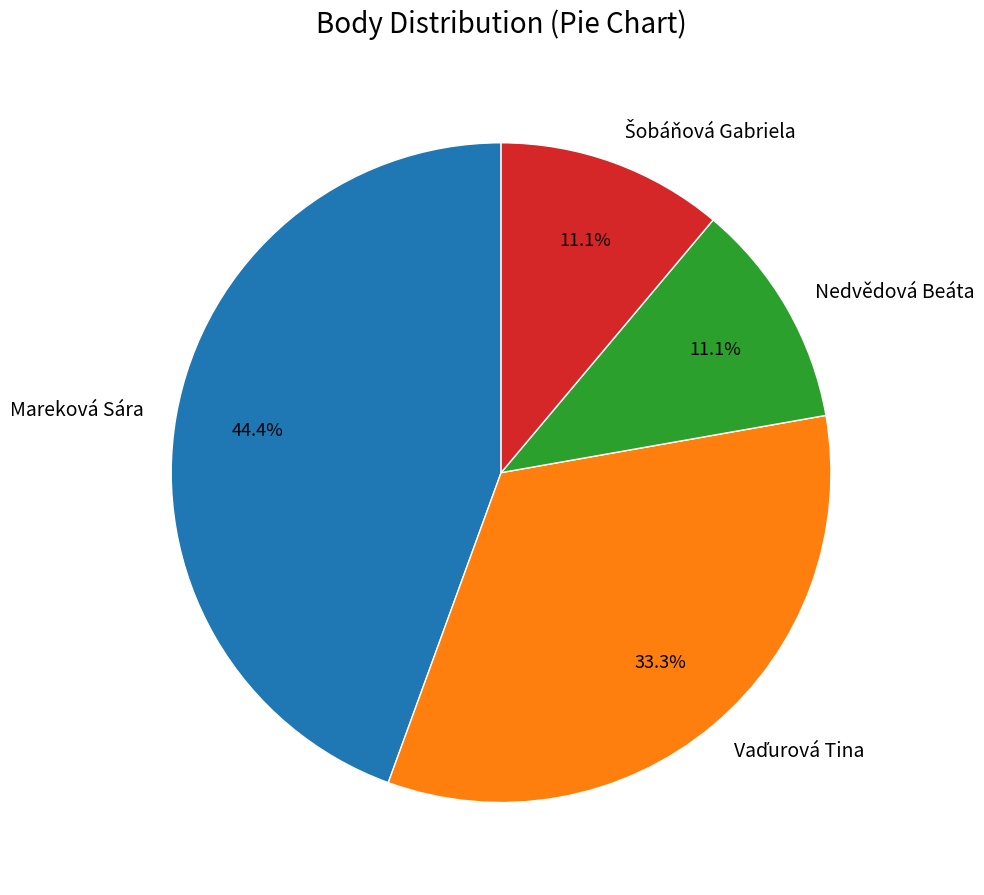

Which category has the biggest portion of the pie?

Mareková Sára